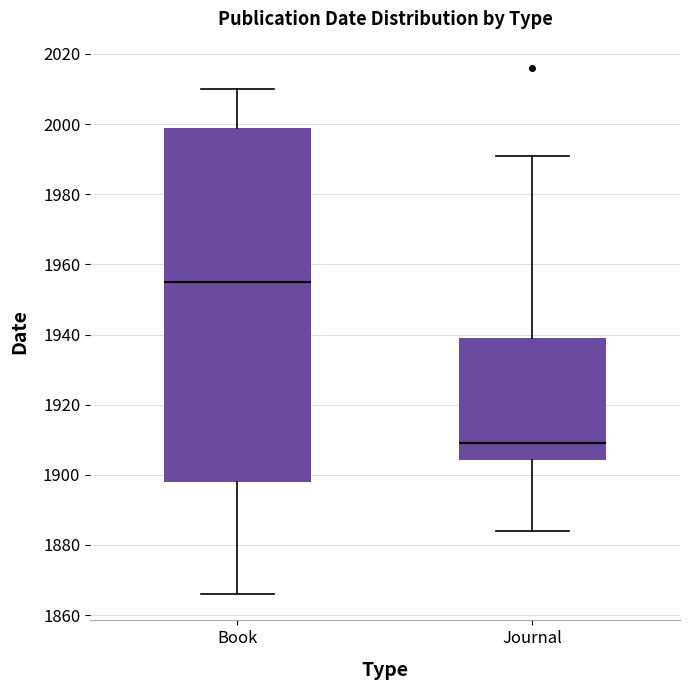

Which box's median line is the highest?

Book